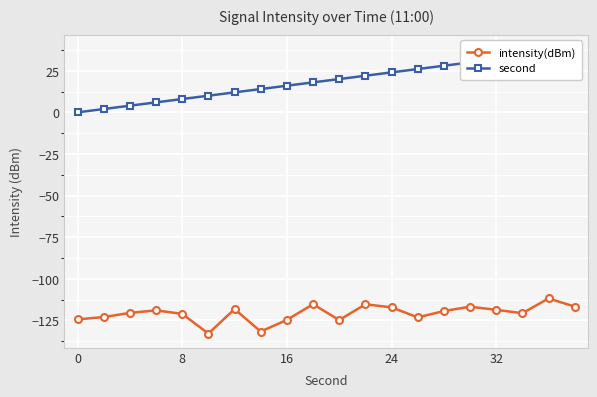

The value of second at 10 is 20.0. True or false?

True